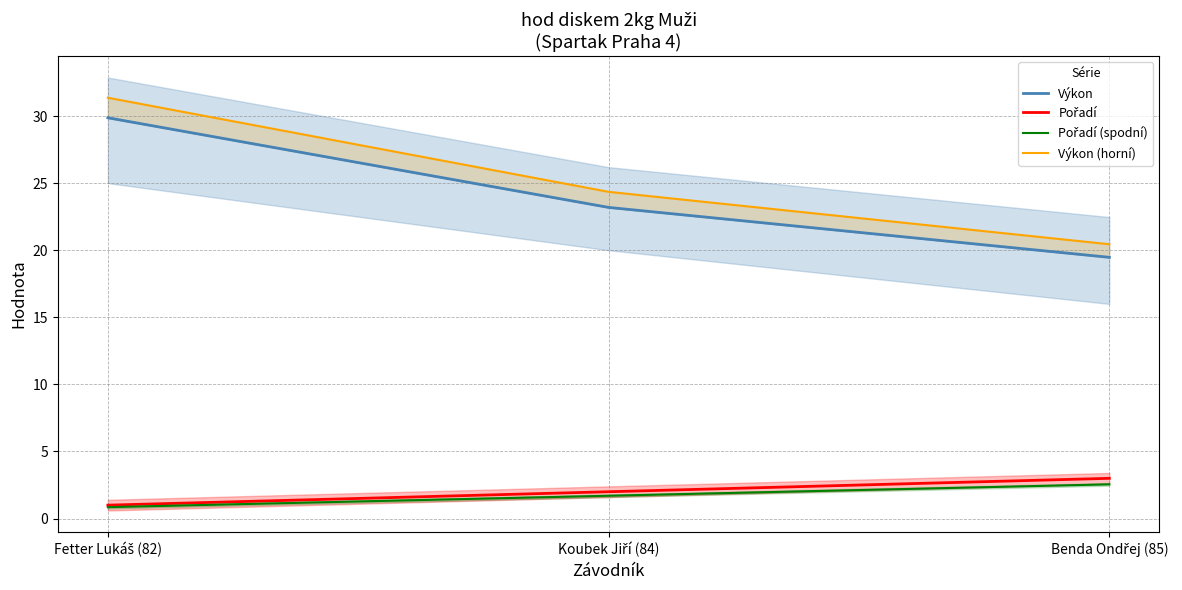

Which series has the largest total across all categories?

Výkon (horní)